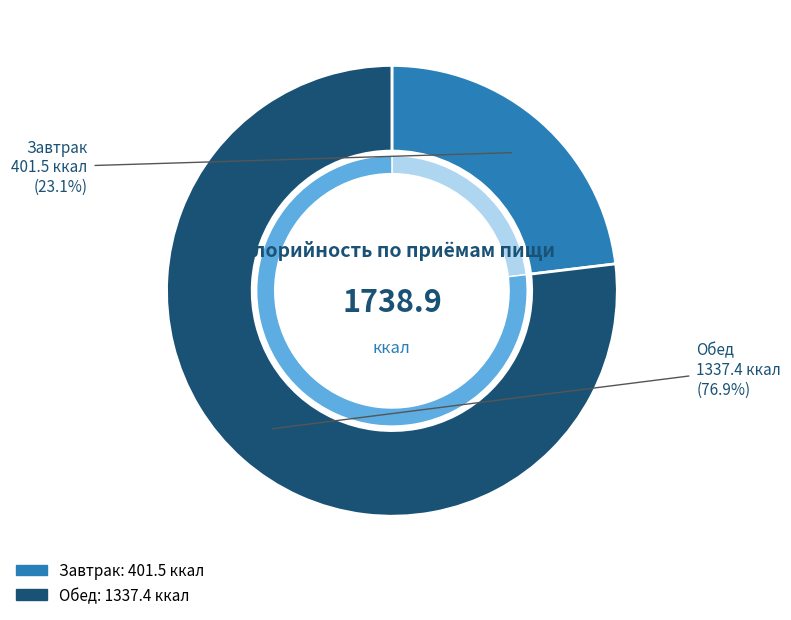

True or false: Обед accounts for 89% of the total.

False